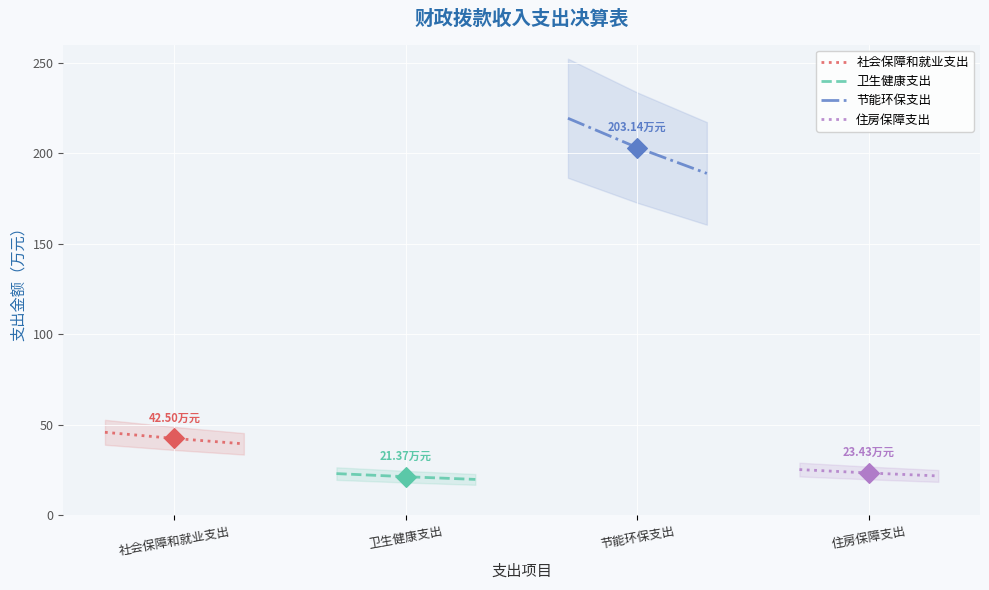

Is the value of 节能环保支出 at 节能环保支出 greater than the value of 住房保障支出 at 卫生健康支出?

Yes